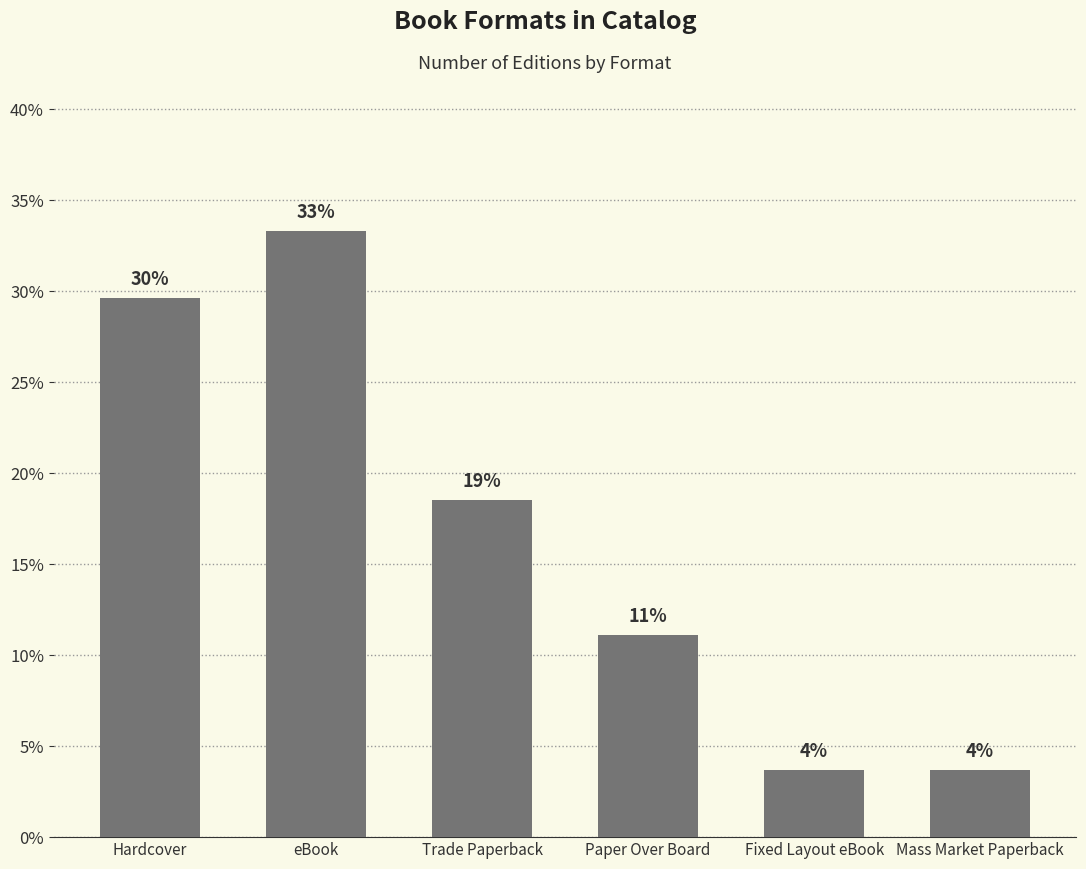

What is the difference between the second highest and minimum values?

25.9